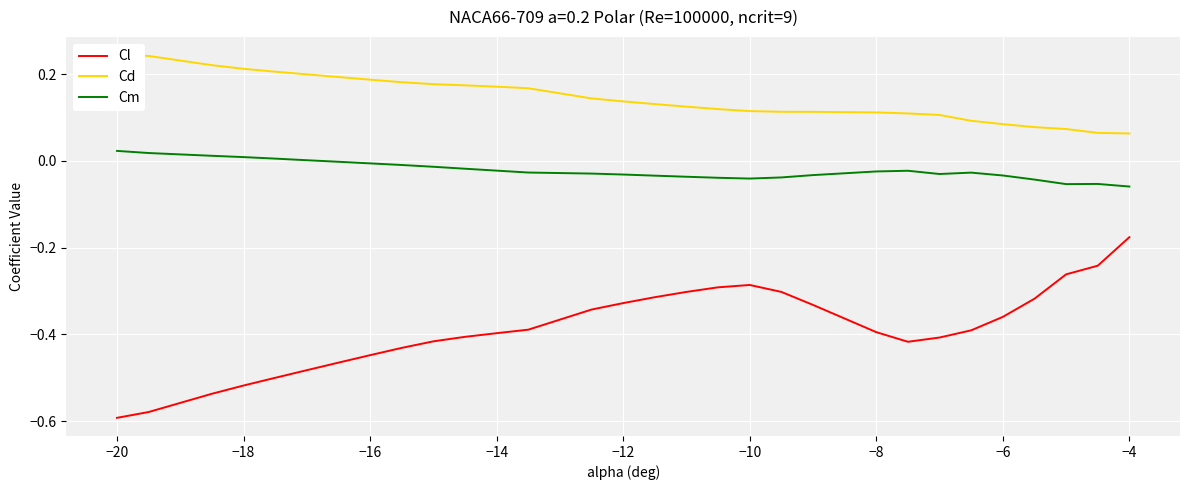

At how many categories does at least one series exceed 0?

30